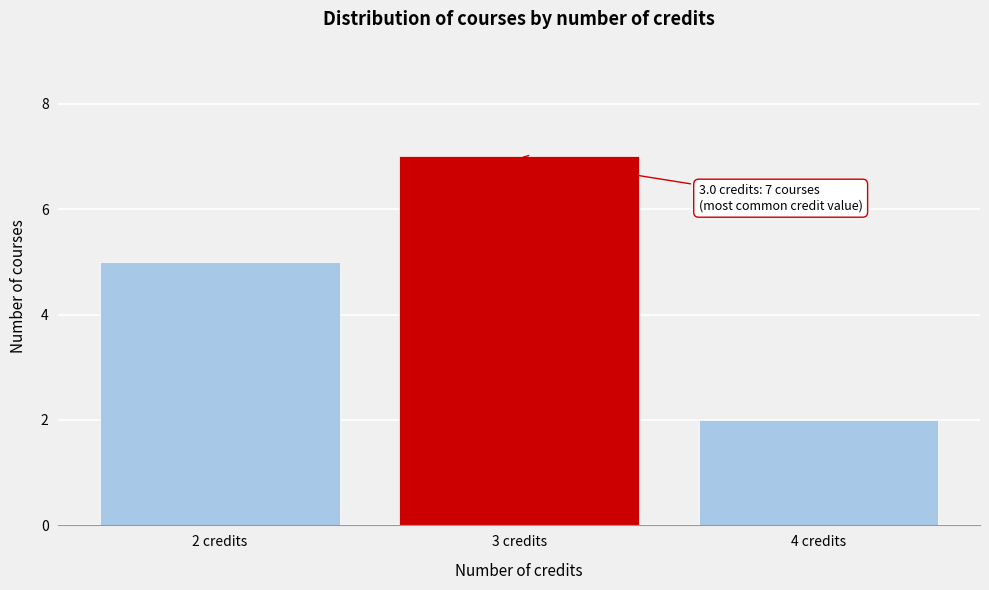

Over which range of the x-axis is the bar tallest?

2.5 to 3.5